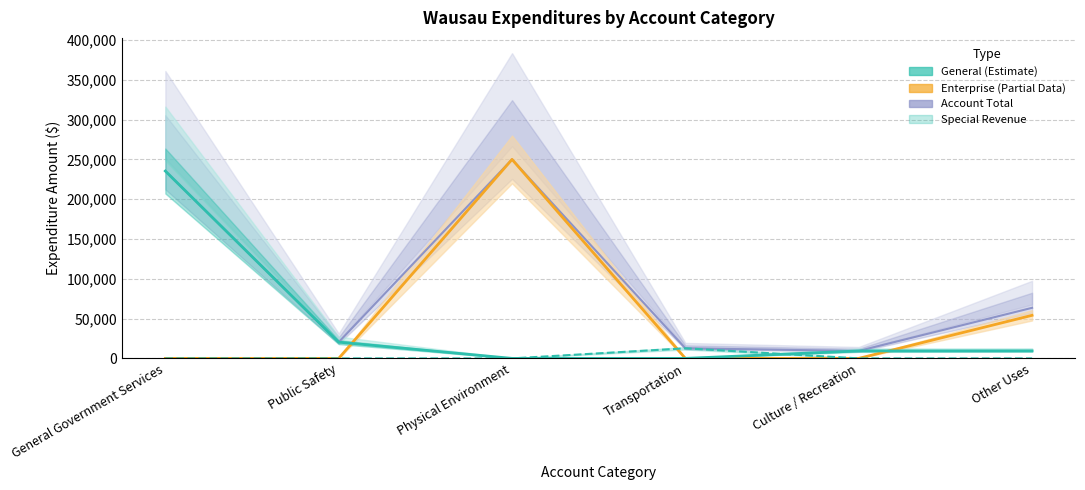

Where is the first local maximum for Enterprise?

Physical Environment